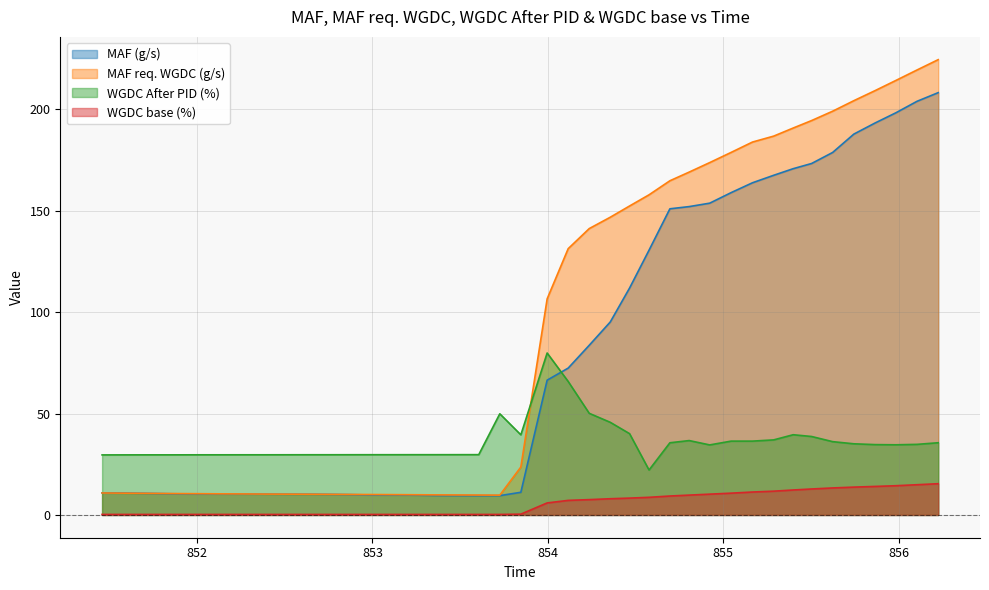

How many lines are shown in the chart?

4